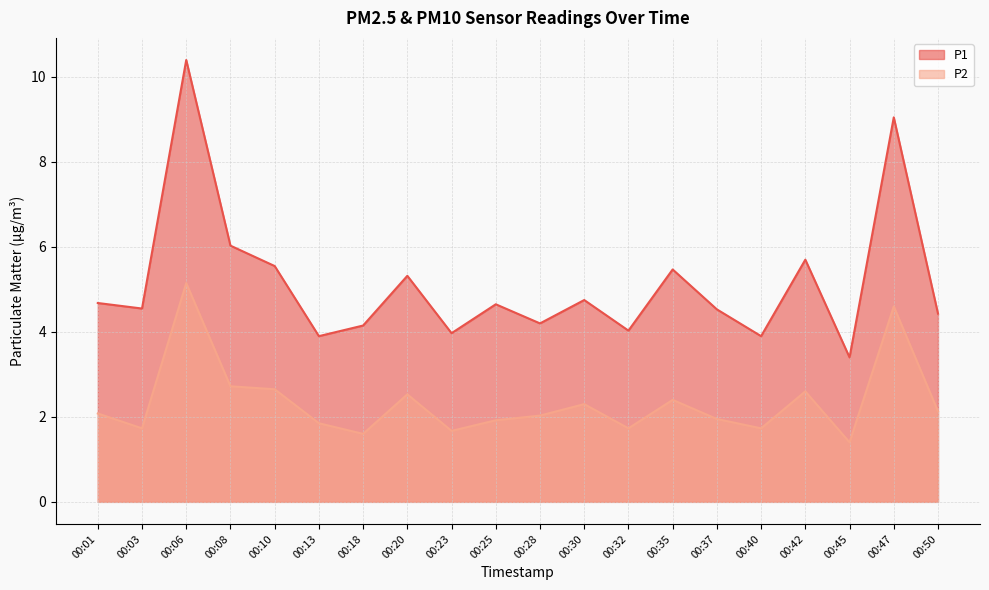

What is the difference between the second highest and second lowest values in the P1 series?

5.2